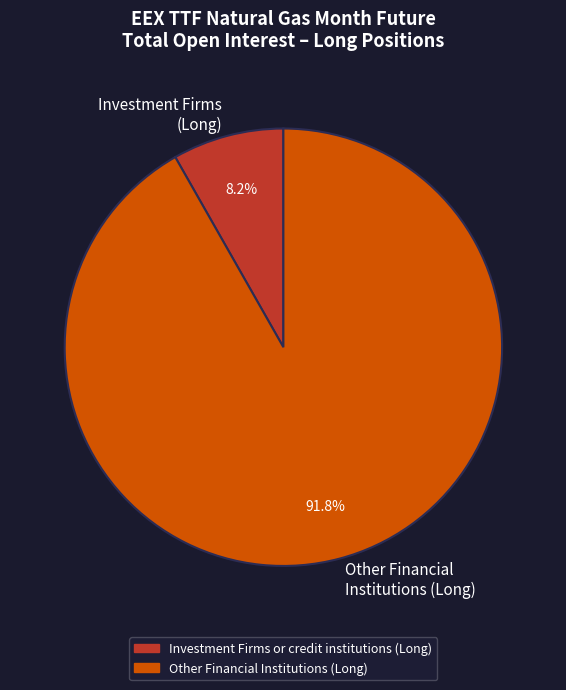

To the nearest percent, what is the average slice percentage?

50%